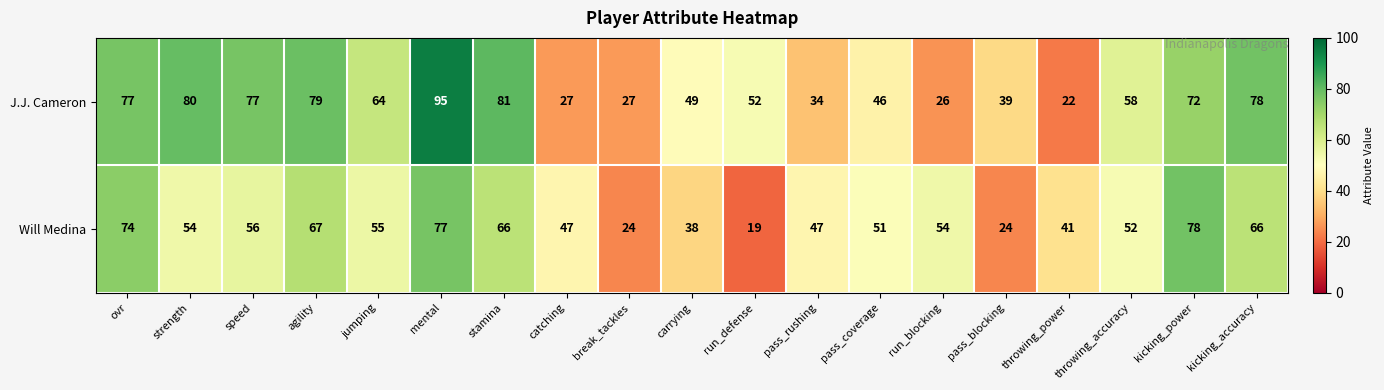

Count the number of data series in this chart.

2